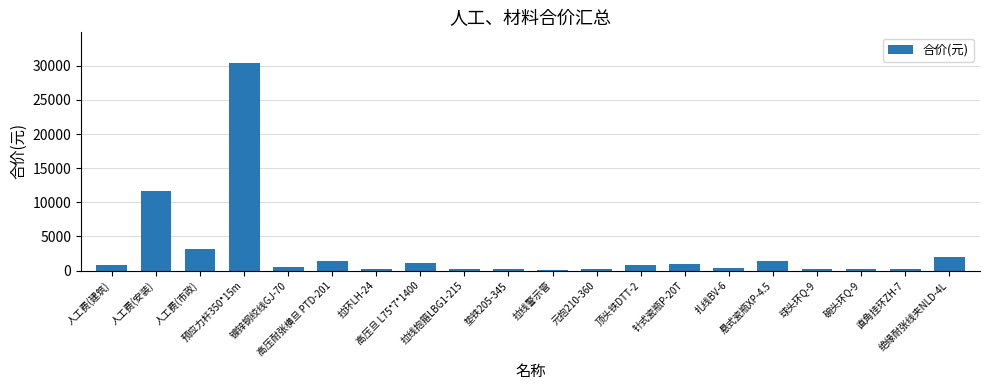

Where does the data first go above 809?

人工费(建筑)